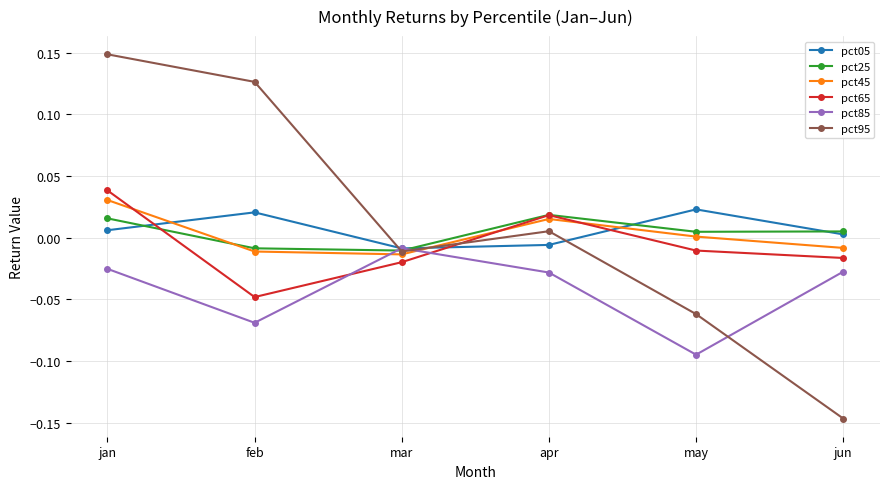

Which category has the highest value across all series?

jan